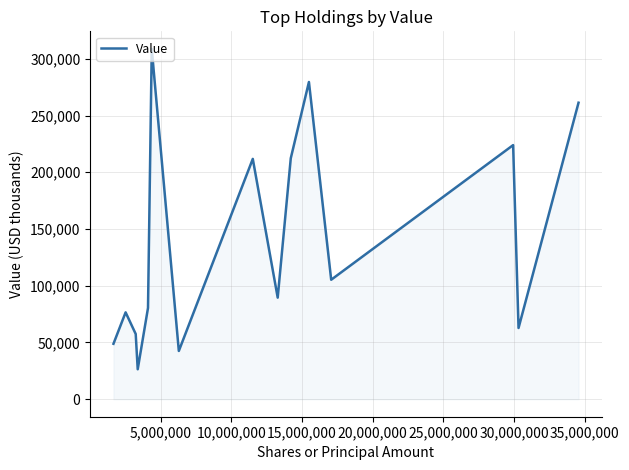

True or false: the data has more than 1 interior local peaks.

True